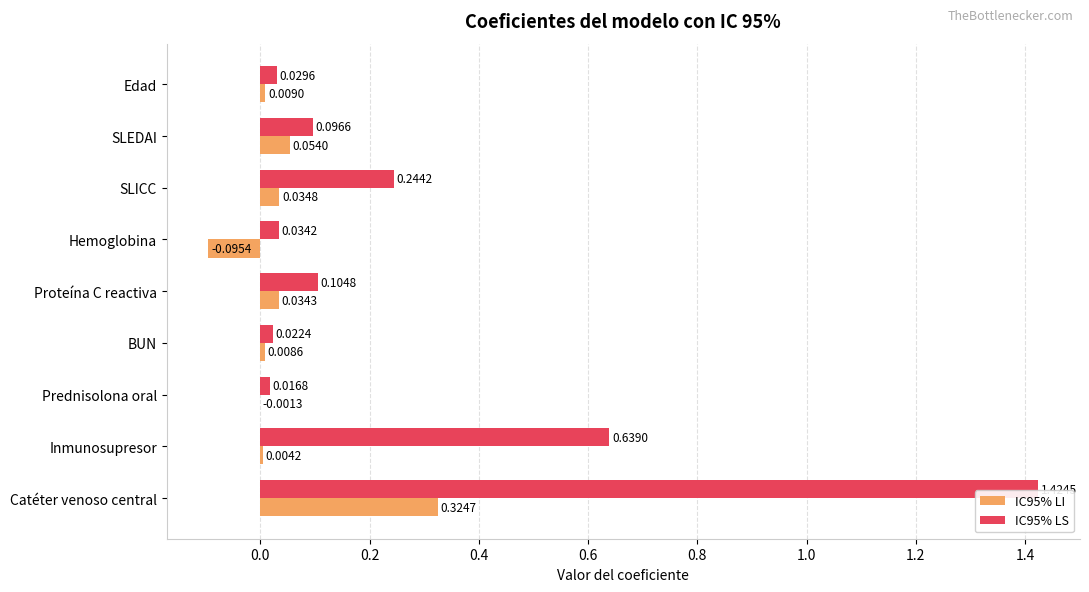

Between SLEDAI and BUN, which series saw the biggest shift?

IC95% LS